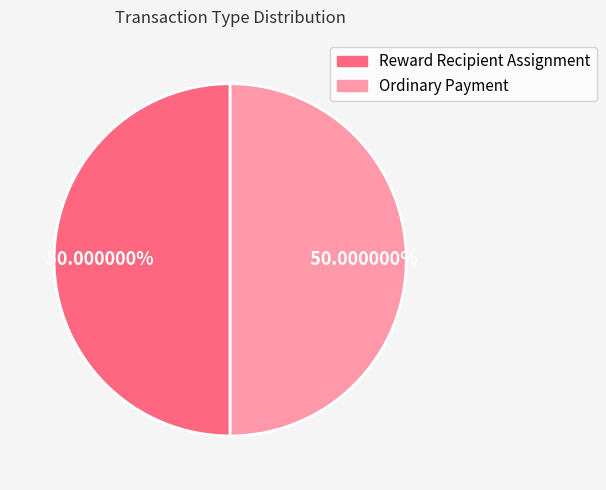

What percentage do Reward Recipient Assignment and Ordinary Payment together represent?

100.0%